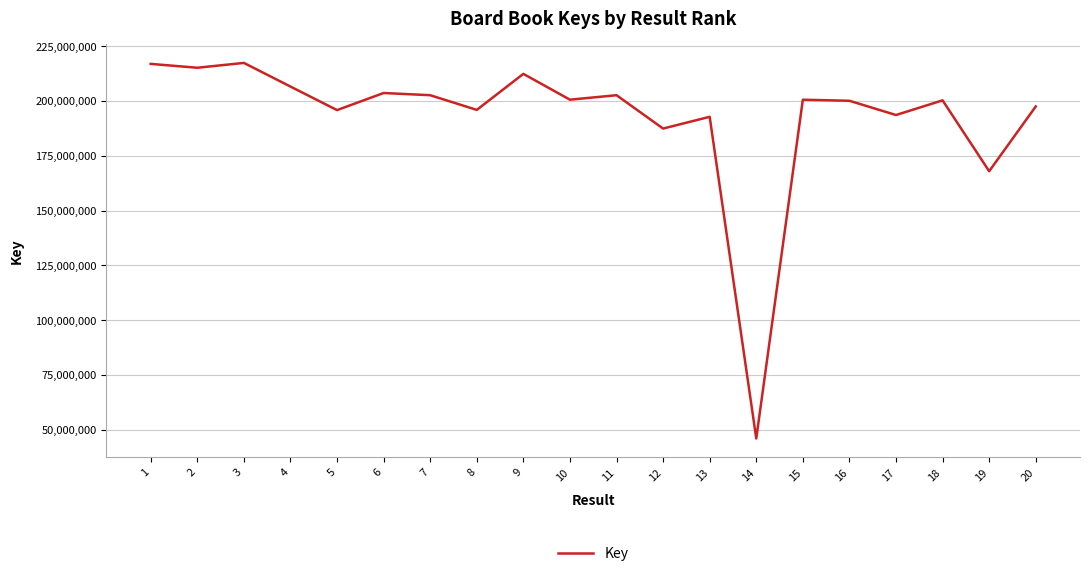

The value at 5 is 107070950. True or false?

False